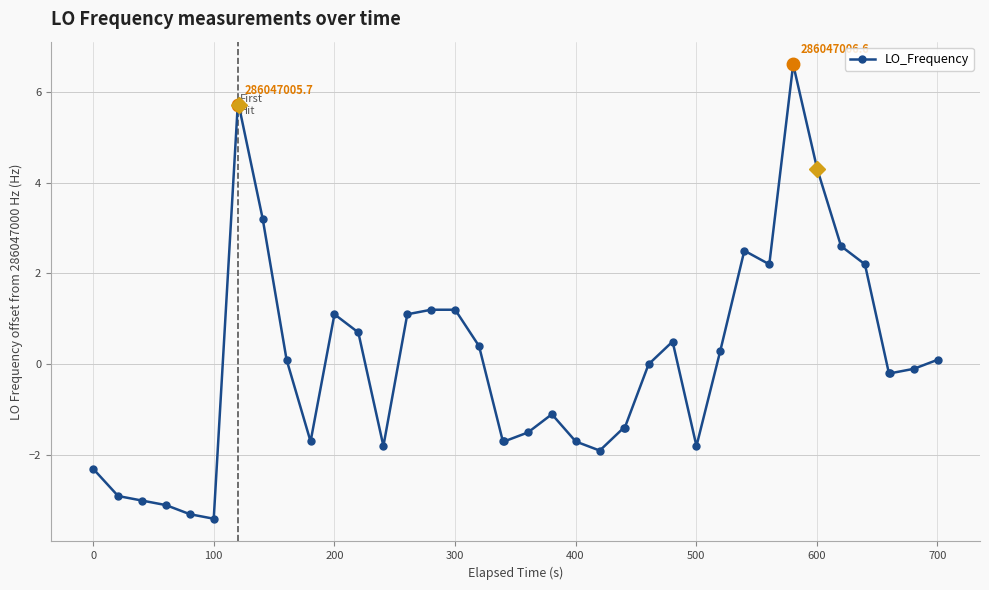

What is the value of the 30th point from the left?

0.3